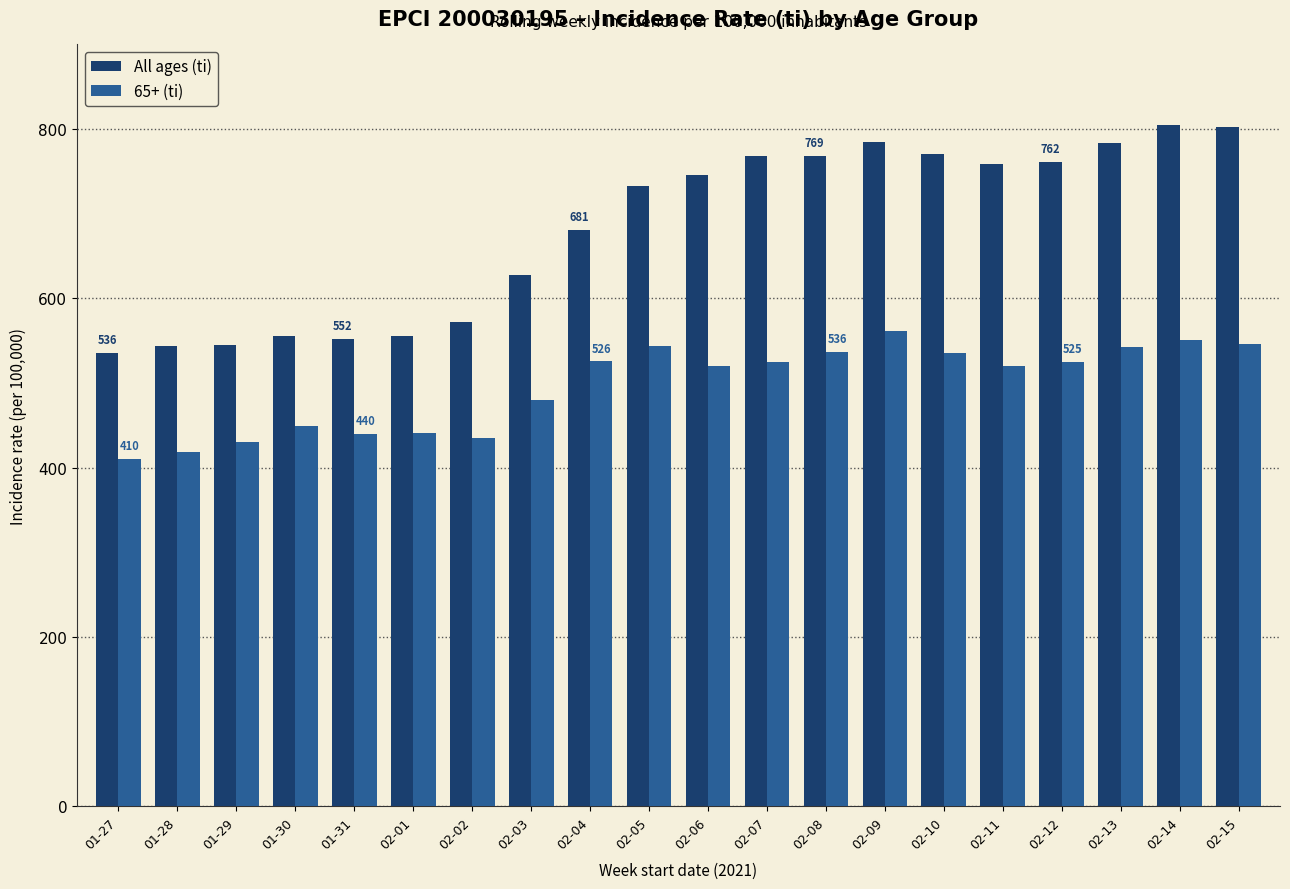

What is the difference between the All ages (ti) values at 01-27 and 02-07?

232.6